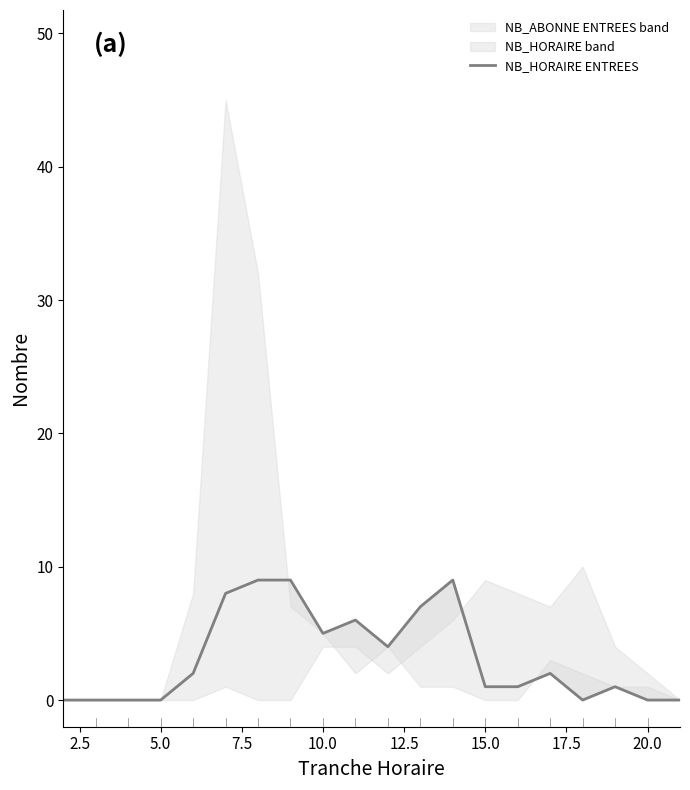

Reading left to right, what are all the values shown in this chart?

0	0	0	0	2	8	9	9	5	6	4	7	9	1	1	2	0	1	0	0